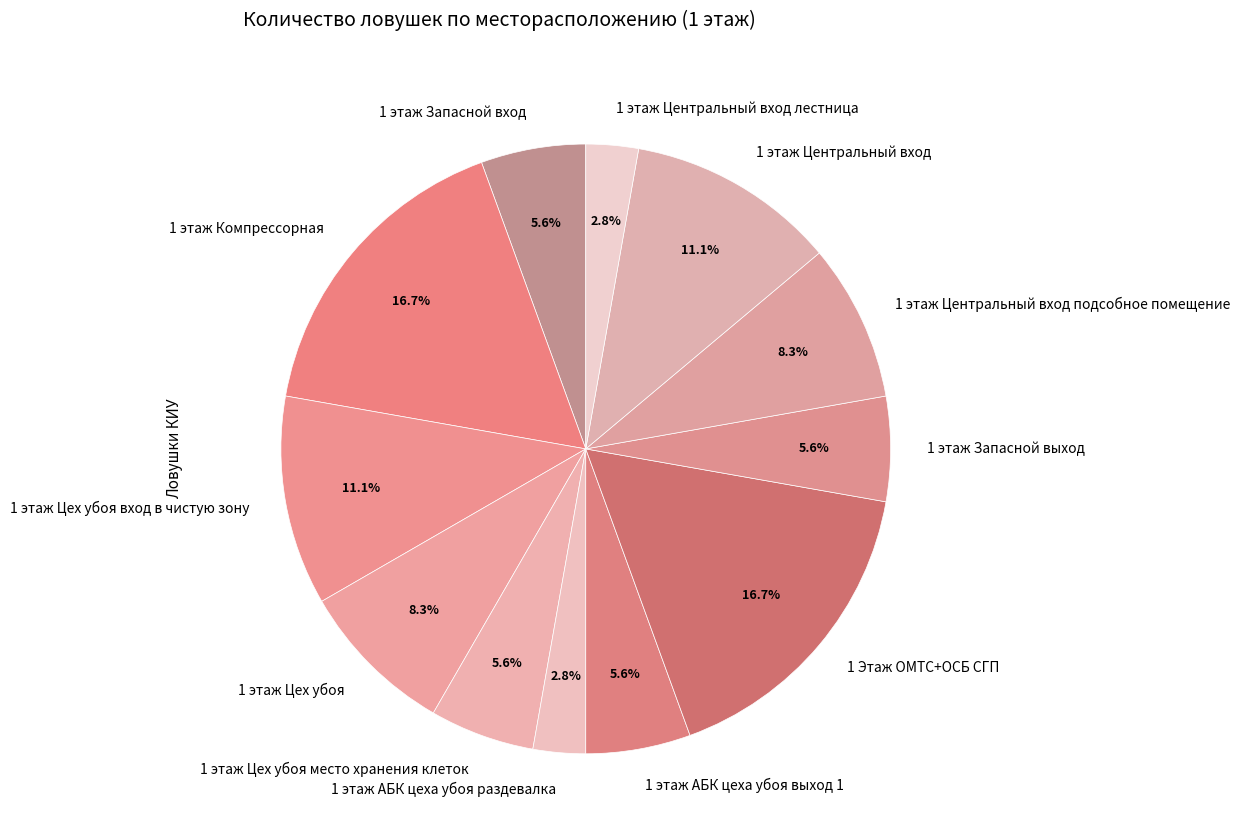

What percentage is the 1 этаж Центральный вход лестница slice, to the nearest percent?

3%